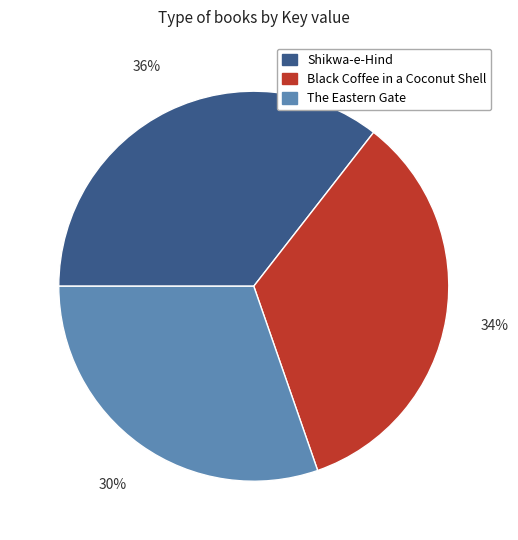

What percentage is the Shikwa-e-Hind slice, to the nearest percent?

36%